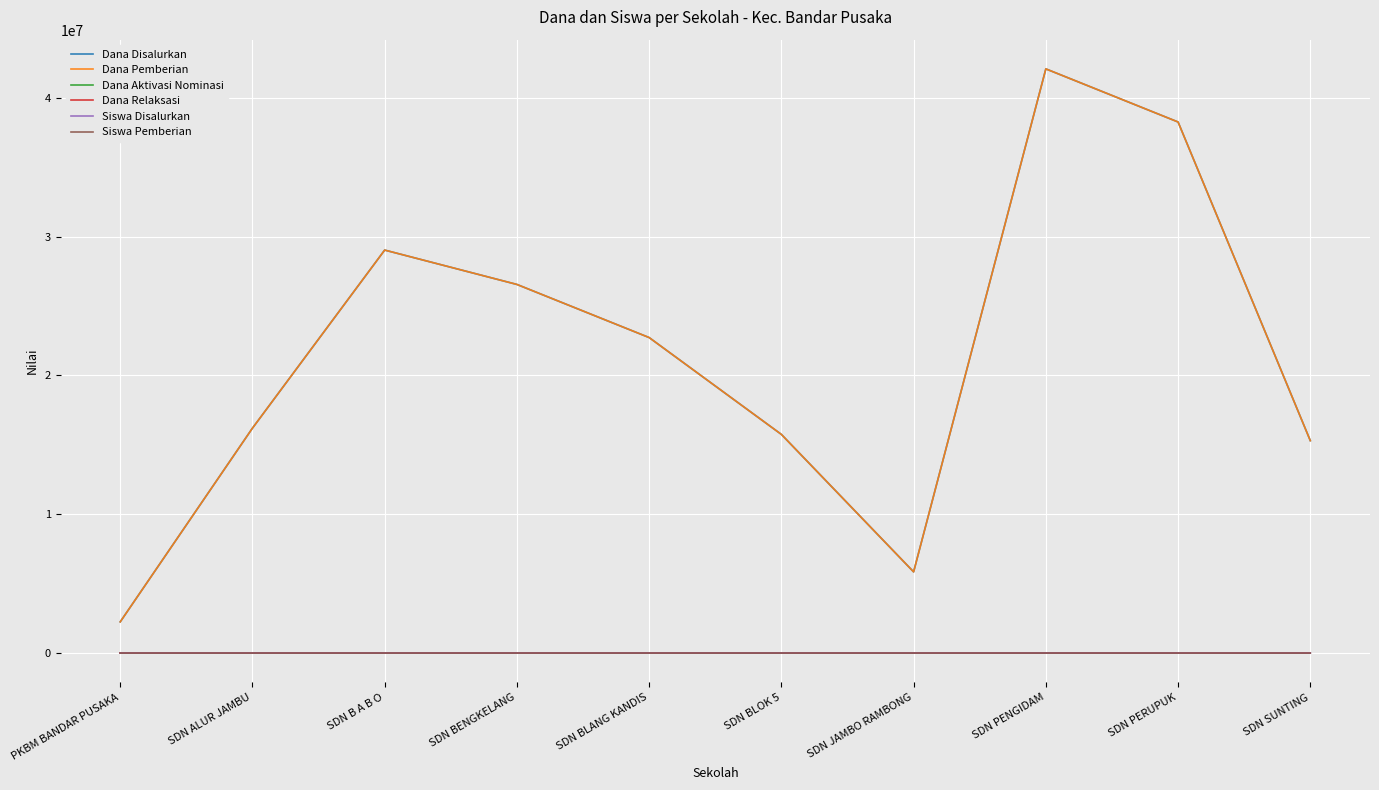

How many lines are shown in the chart?

6